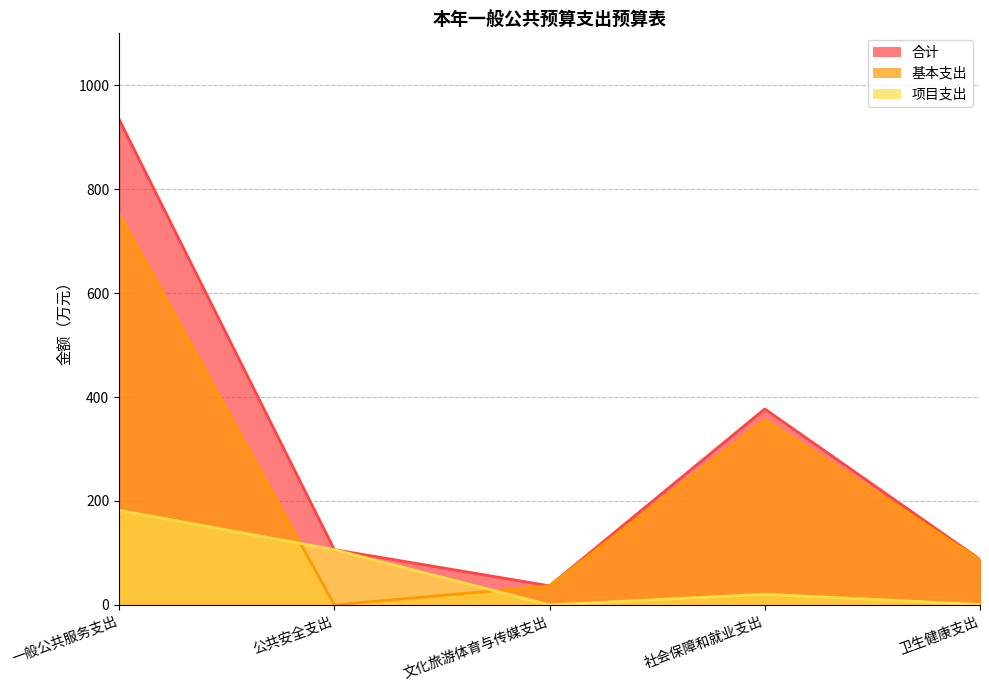

After their last crossing, which series has the higher values: 基本支出 or 项目支出?

基本支出